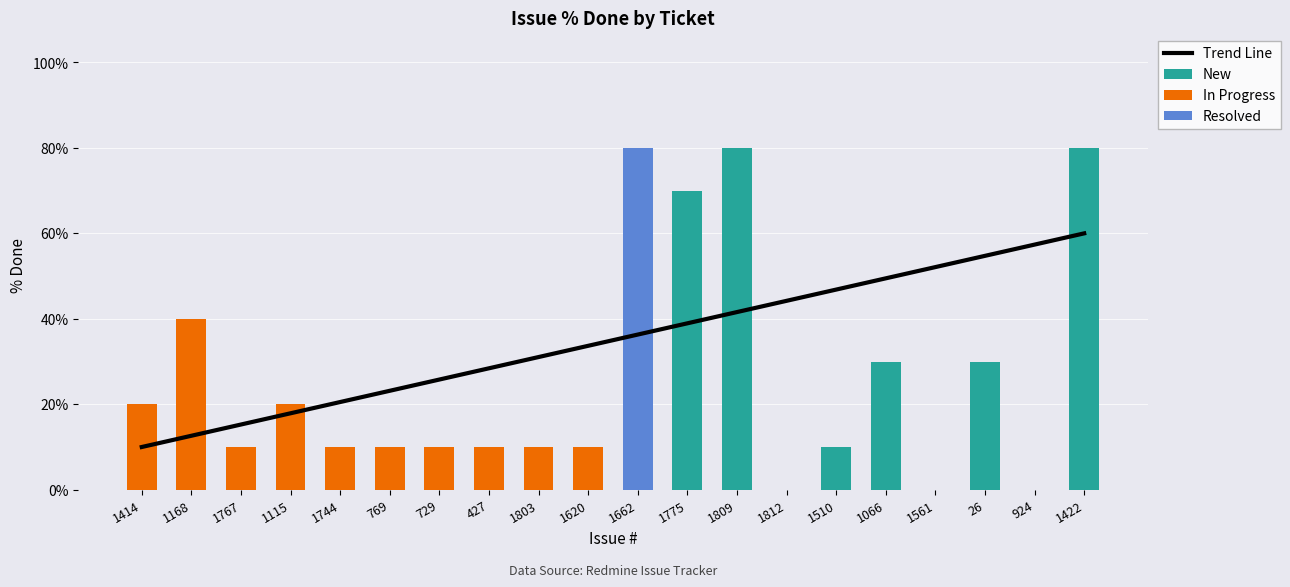

Reading left to right, extract all data points from this chart.

Trend Line: 10.0	12.6	15.3	17.9	20.5	23.2	25.8	28.4	31.1	33.7	36.3	38.9	41.6	44.2	46.8	49.5	52.1	54.7	57.4	60.0
New: 0.0	0.0	0.0	0.0	0.0	0.0	0.0	0.0	0.0	0.0	0.0	70.0	80.0	0.0	10.0	30.0	0.0	30.0	0.0	80.0
In Progress: 20.0	40.0	10.0	20.0	10.0	10.0	10.0	10.0	10.0	10.0	0.0	0.0	0.0	0.0	0.0	0.0	0.0	0.0	0.0	0.0
Resolved: 0.0	0.0	0.0	0.0	0.0	0.0	0.0	0.0	0.0	0.0	80.0	0.0	0.0	0.0	0.0	0.0	0.0	0.0	0.0	0.0